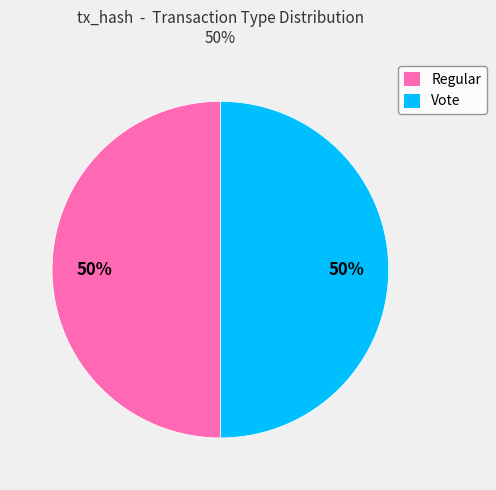

Count the number of slices in the pie.

2